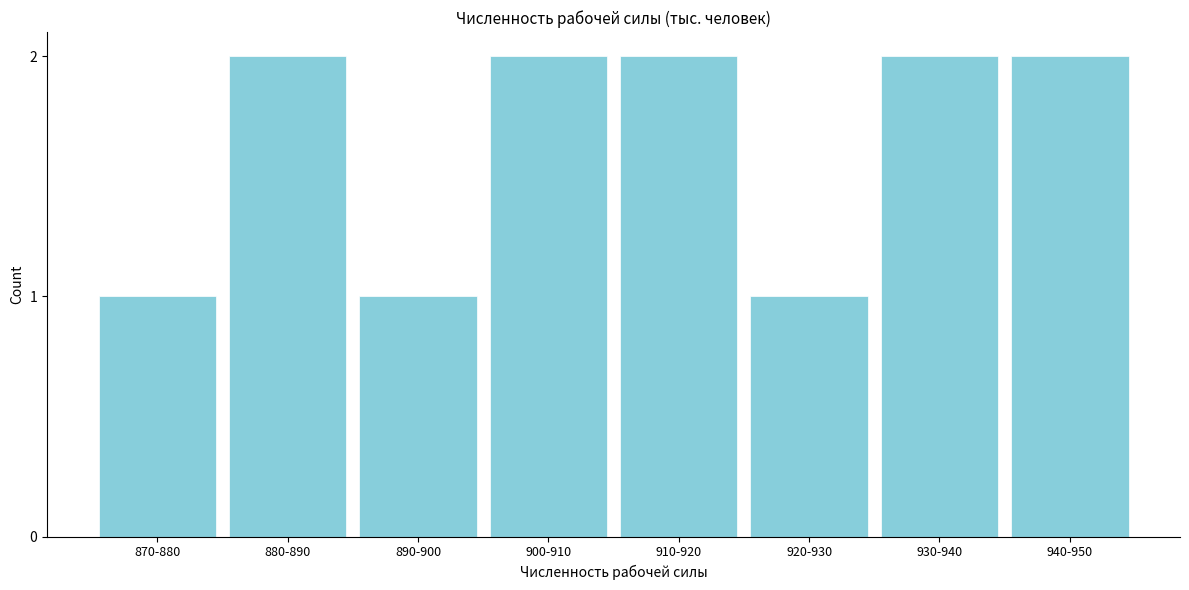

Reading right to left, transcribe all the data shown in this chart.

2	2	1	2	2	1	2	1